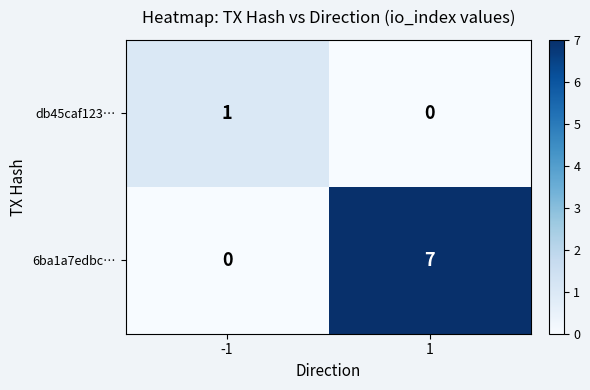

How many positive values does the 6ba1a7edbc… series have?

1